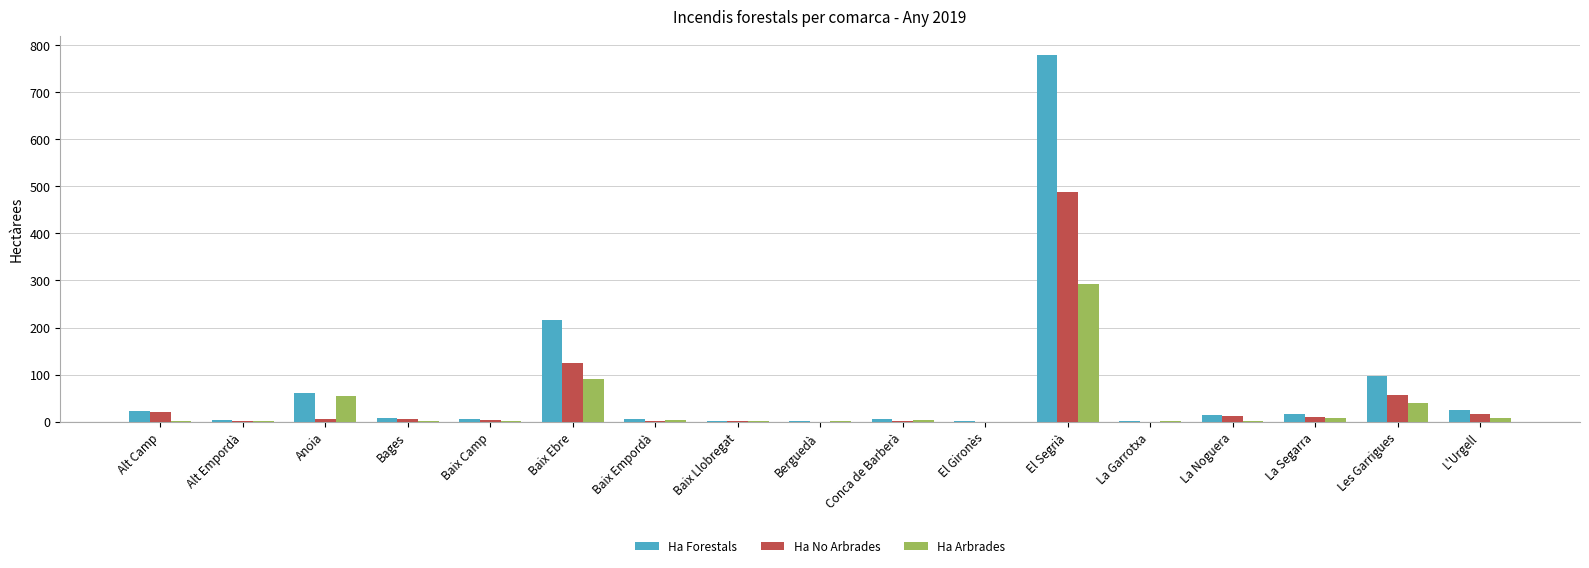

Between Baix Ebre and Les Garrigues, which series saw the biggest shift?

Ha Forestals